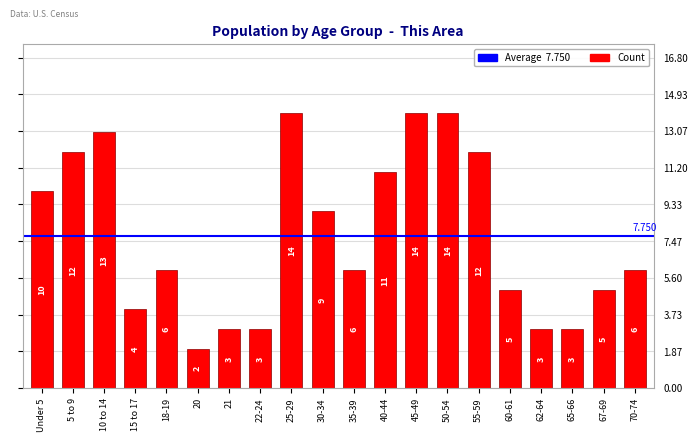

What is the sum of the values at 10 to 14 and 18-19?

19